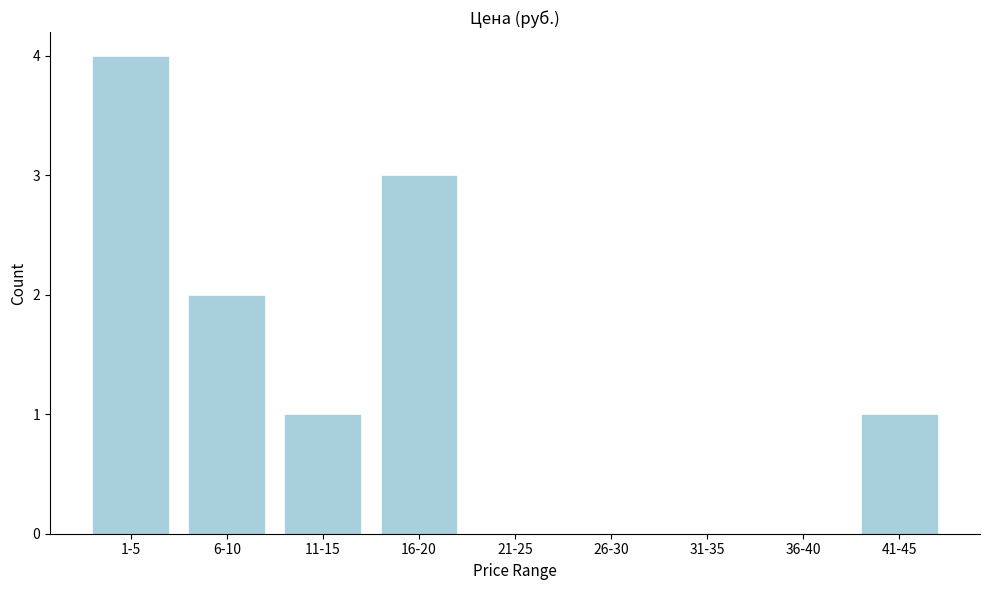

Reading left to right, extract all data points from this chart.

1-5=4	6-10=2	11-15=1	16-20=3	21-25=0	26-30=0	31-35=0	36-40=0	41-45=1